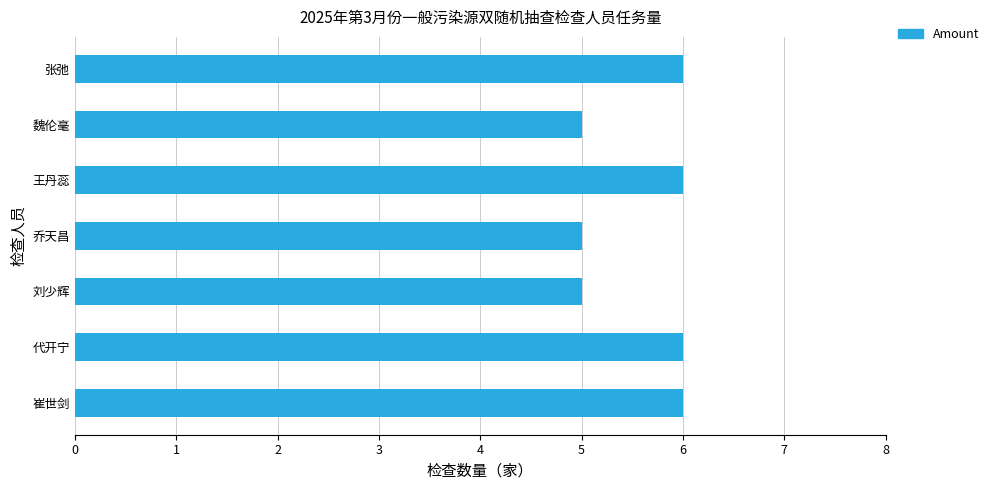

What is the sum of the values at 崔世剑 and 代开宁?

12